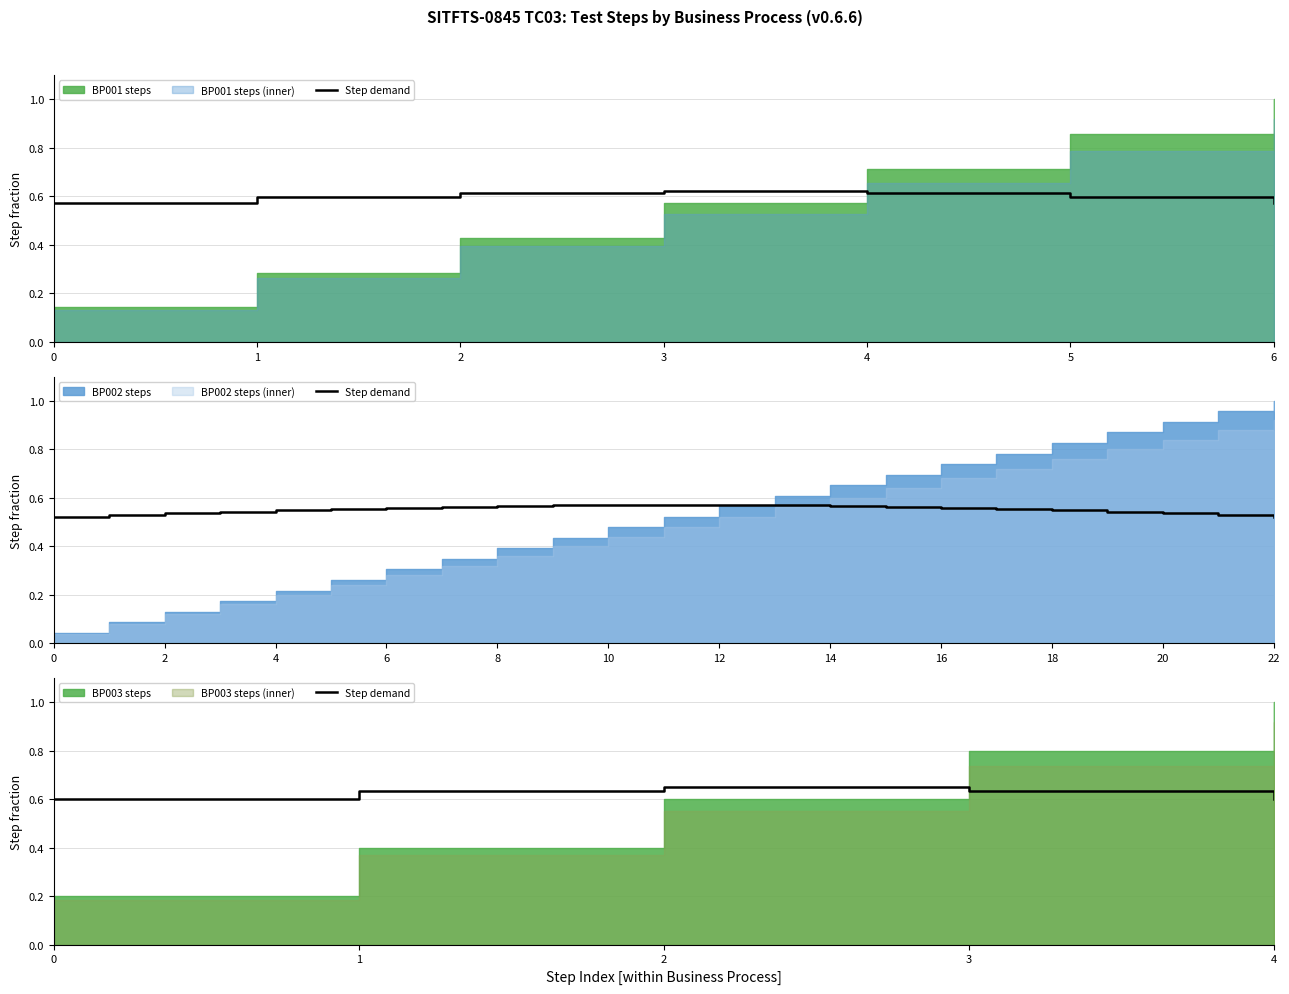

True or false: the data has more than 2 interior local peaks.

False